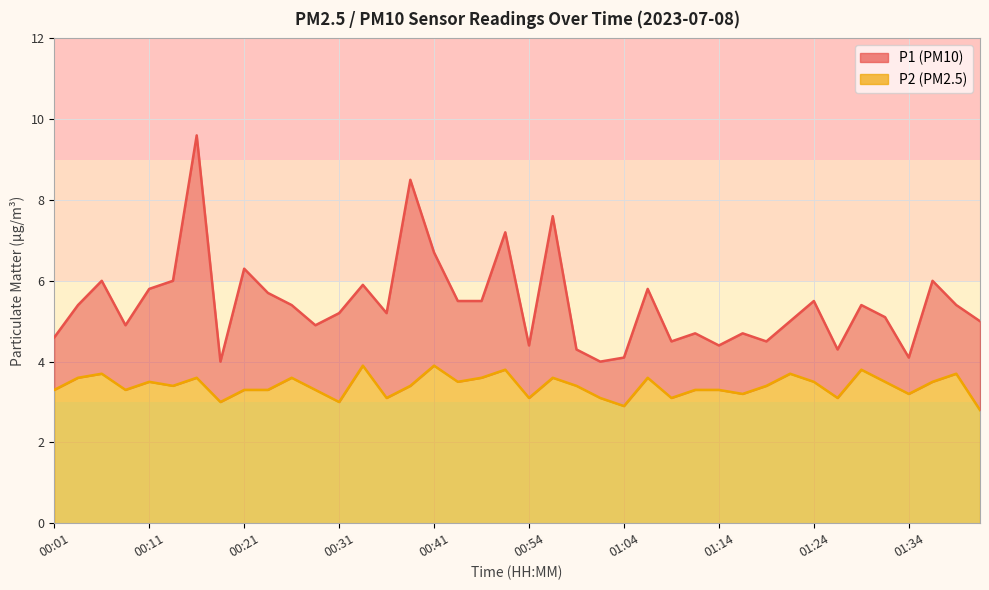

True or false: P1 has a value of 4.7 at 01:16.

True